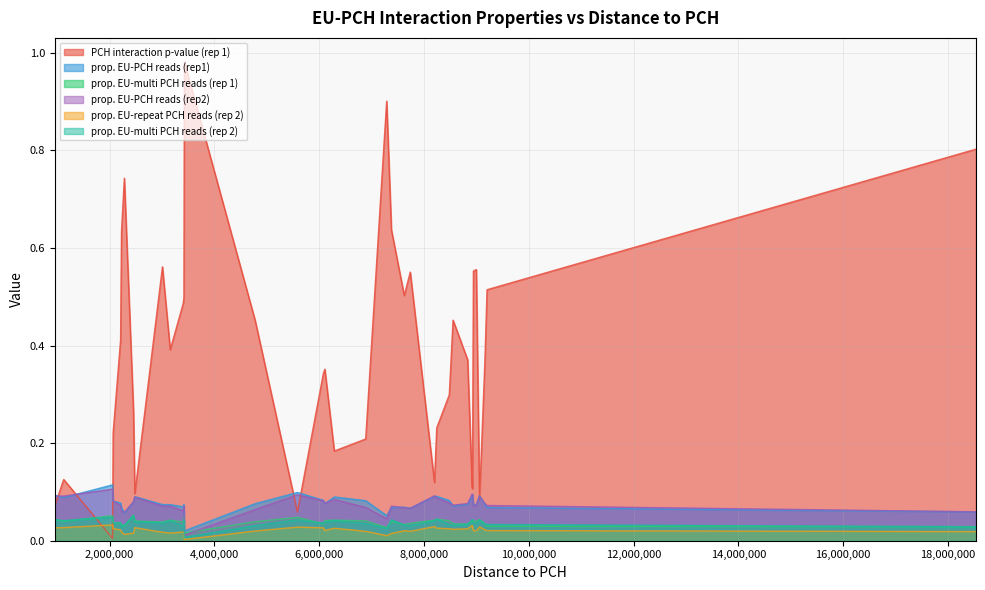

Which series has the largest range (max minus min)?

PCH interaction p-value (rep 1)